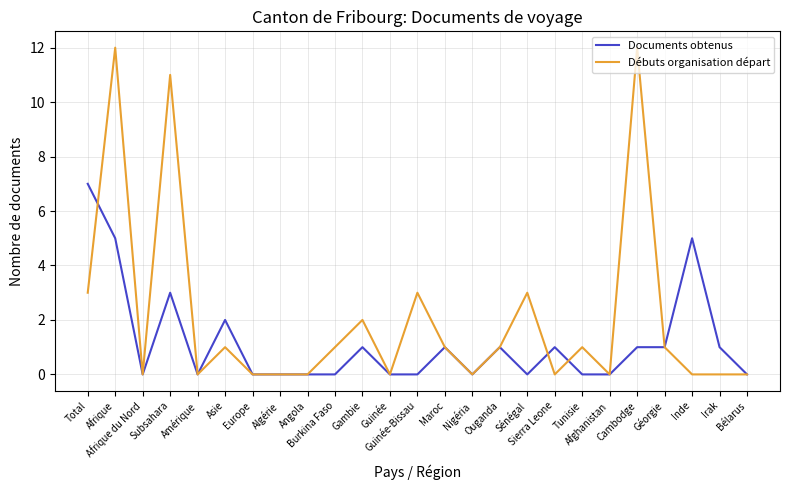

The value of Débuts organisation départ at Nigéria is 0. True or false?

True